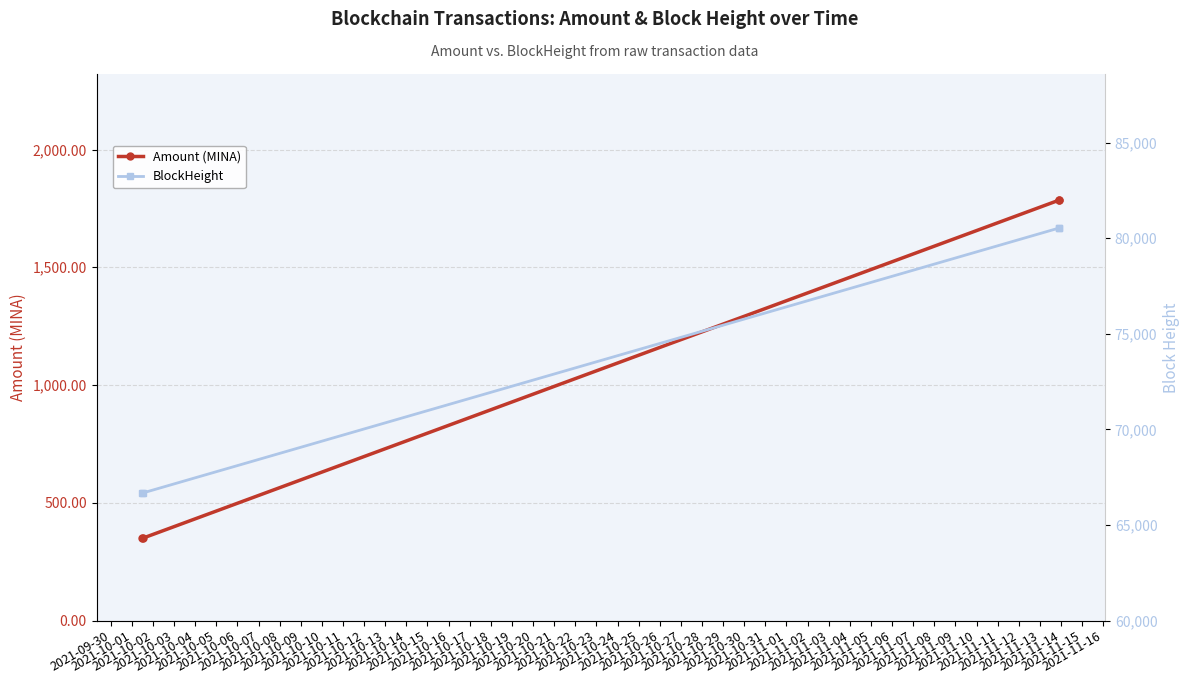

What is the value of the Amount (MINA) point at the 4th from the left?

1785.0